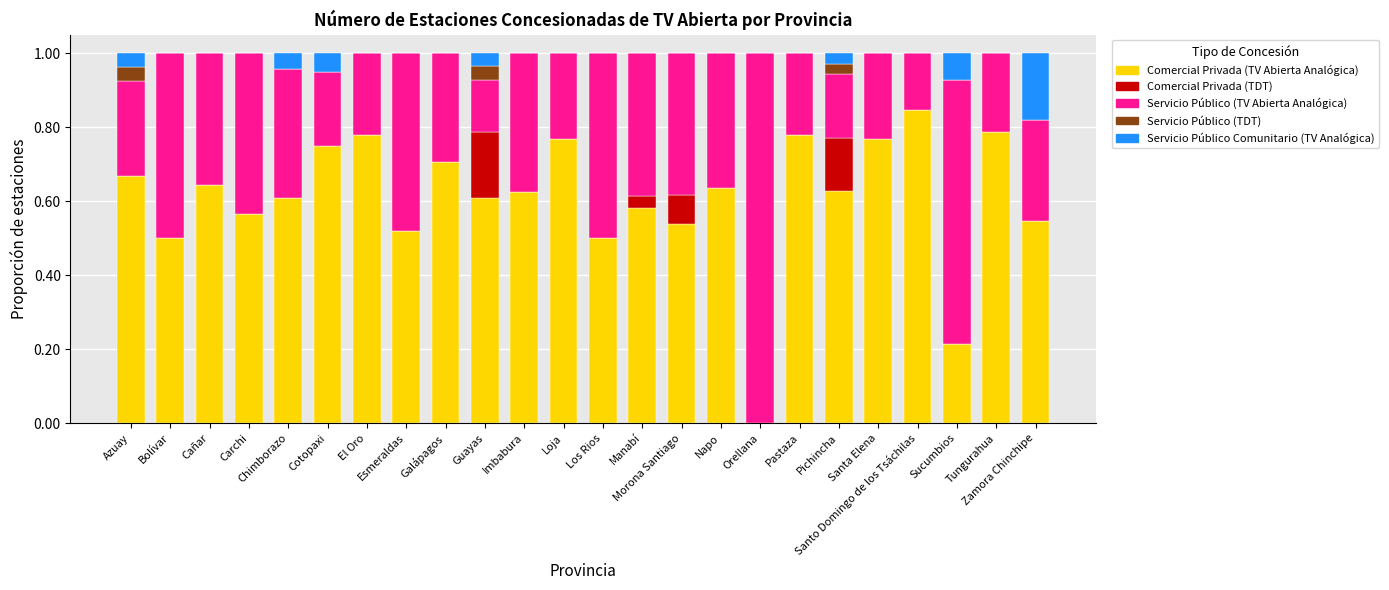

Are the bars grouped side by side (vs. stacked)?

No